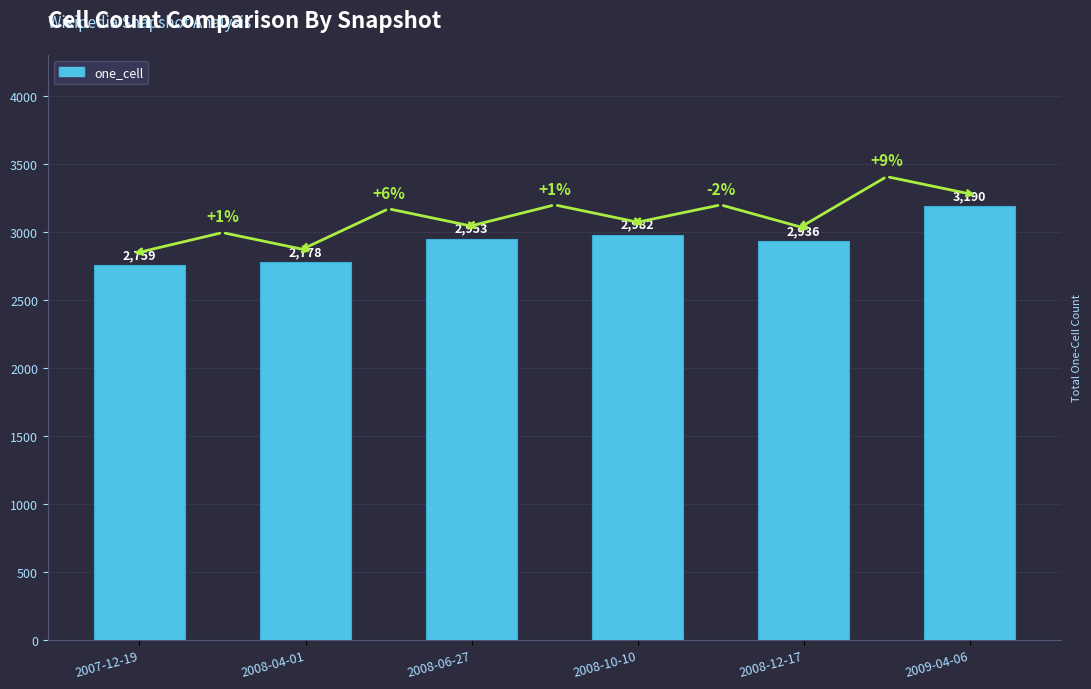

Reading right to left, what are all the values shown in this chart?

3190	2936	2982	2953	2778	2759